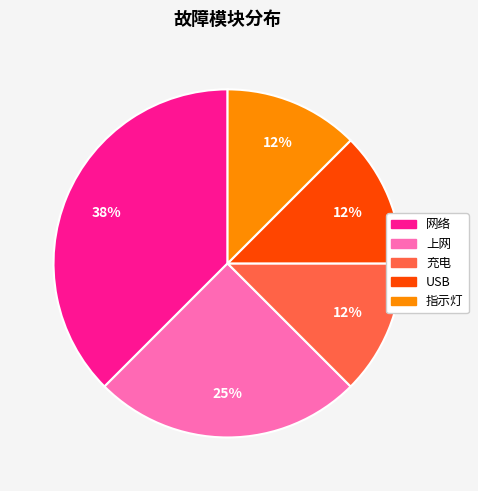

Which category has the biggest portion of the pie?

网络